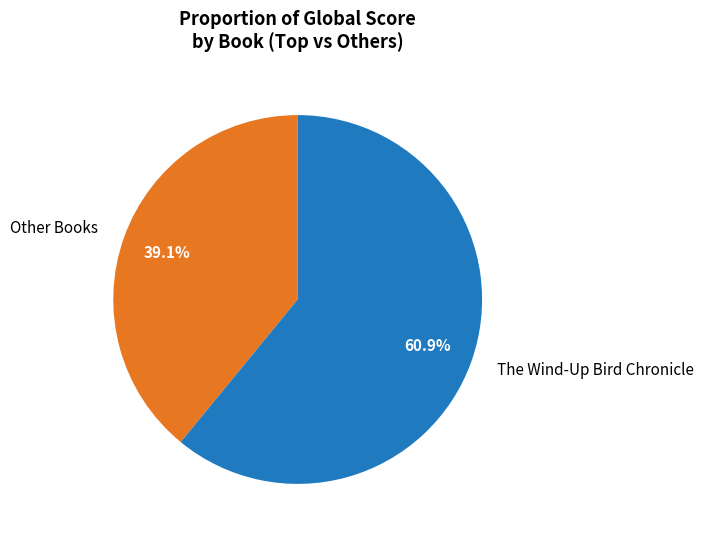

Combined, do Other Books and The Wind-Up Bird Chronicle account for over 50%?

Yes